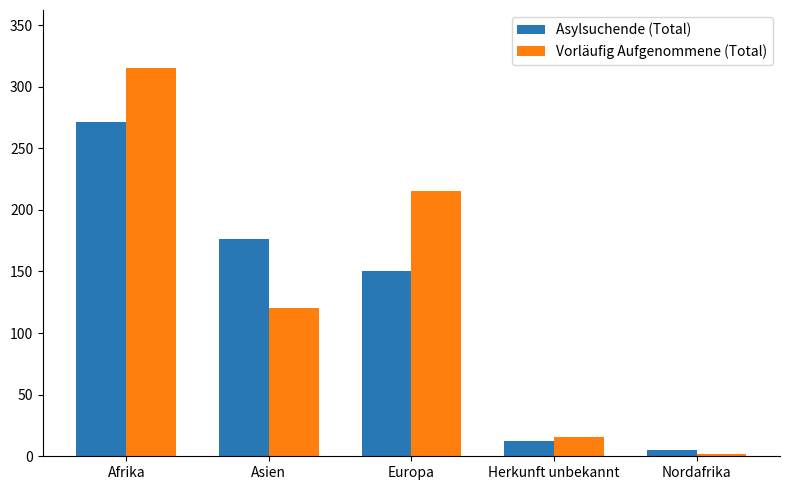

At which label does Asylsuchende (Total) reach its minimum?

Nordafrika